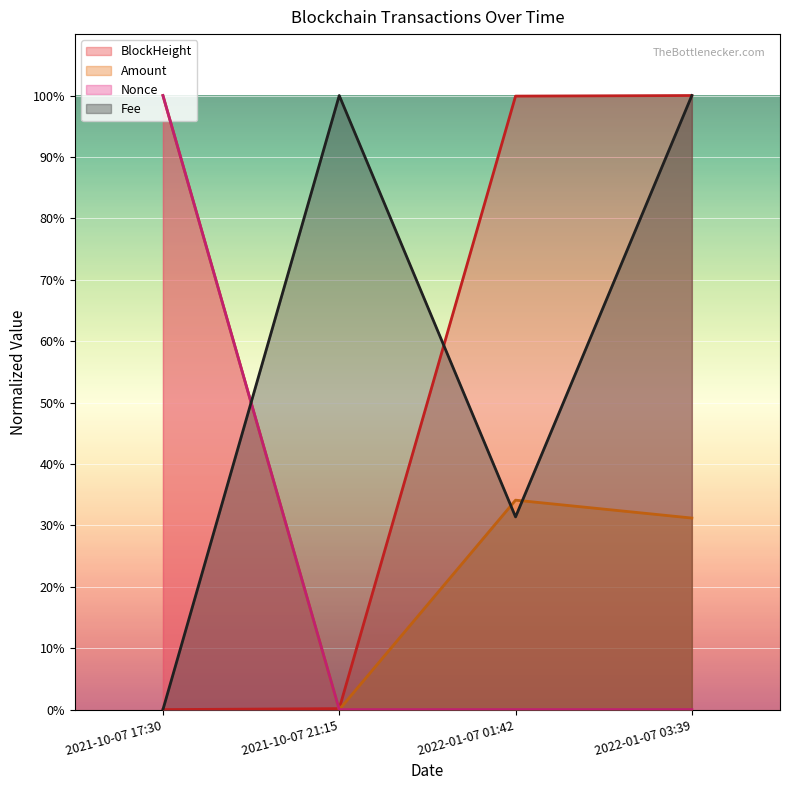

What is the sum of the Amount values at 2022-01-07 01:42 and 2021-10-07 21:15?

34.1